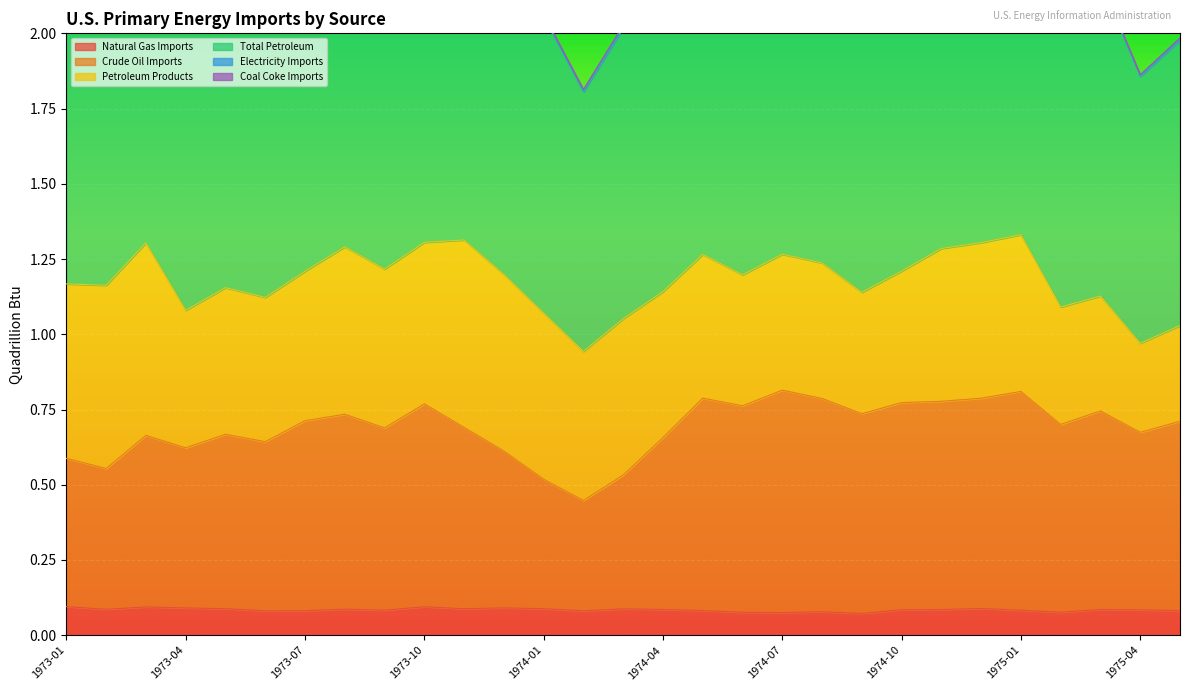

True or false: Crude Oil Imports has a value of 0.4 at 1973-09.

False